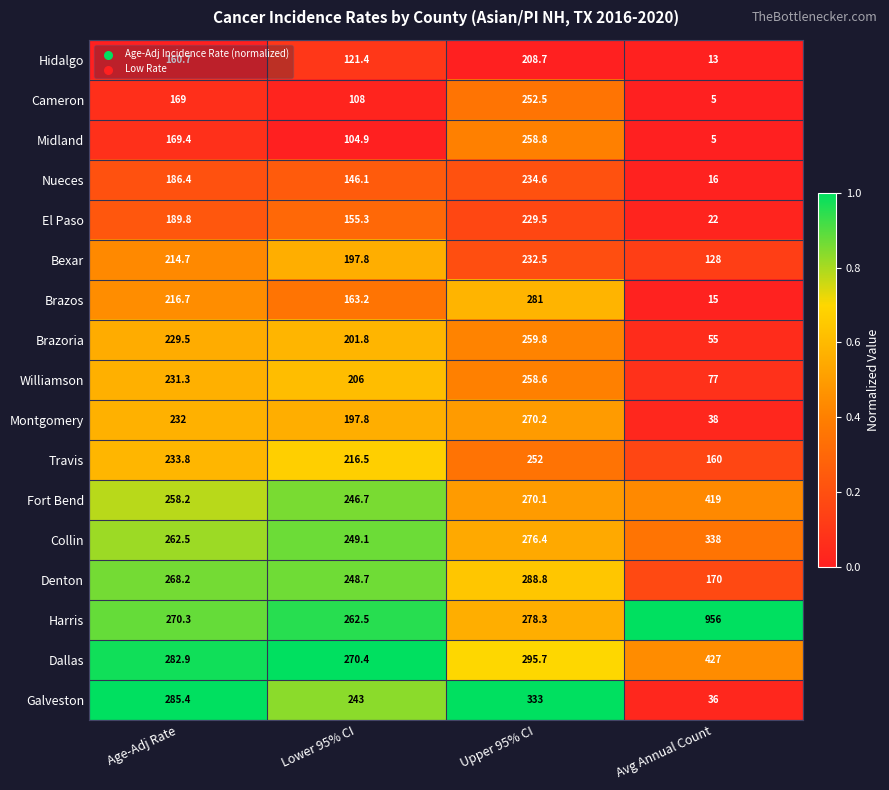

How many data points does each series have?

4